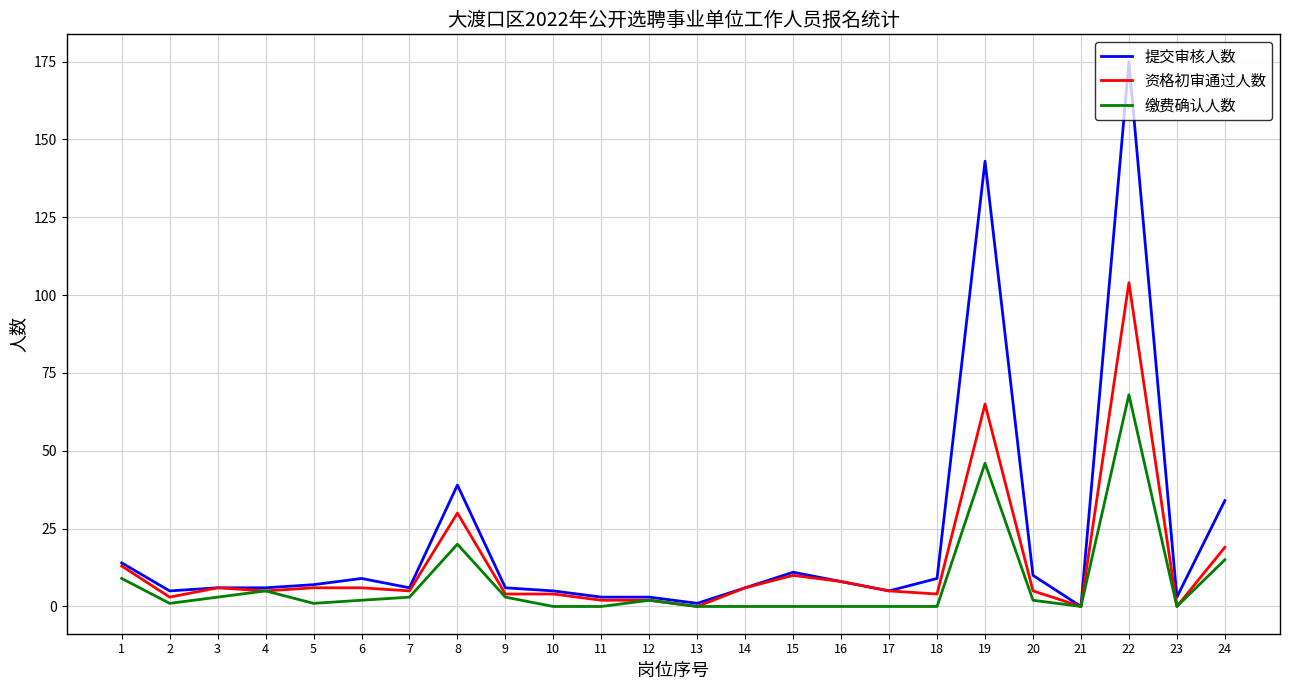

At which label does 缴费确认人数 reach its peak?

22